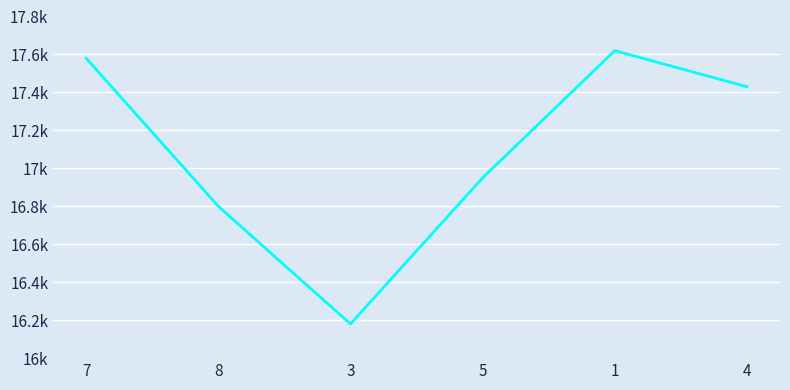

What is the label of the 5th point from the left?

1